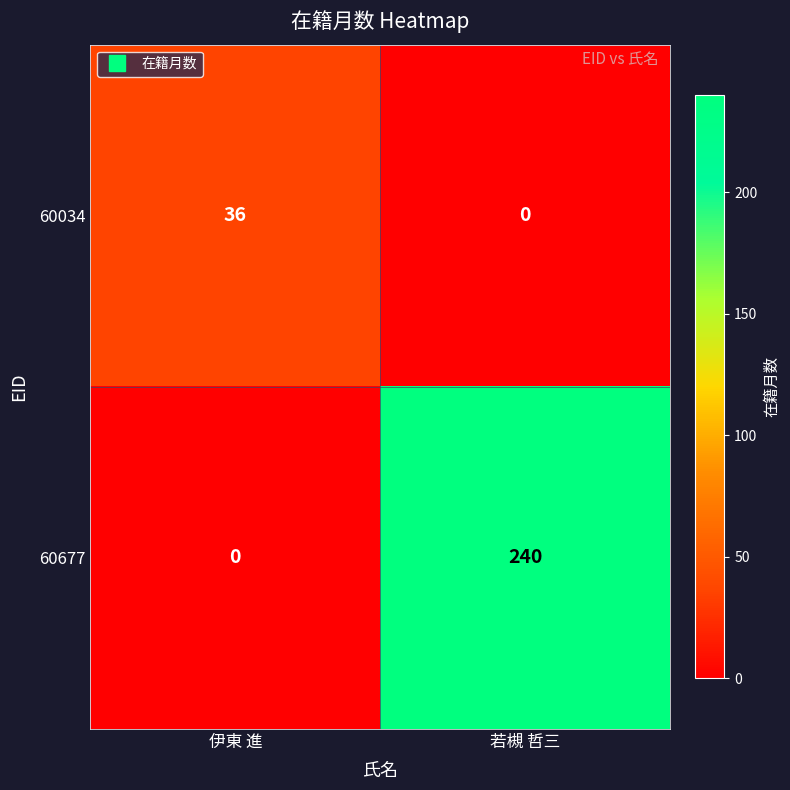

Which series changed the most between 伊東 進 and 若槻 哲三?

60677